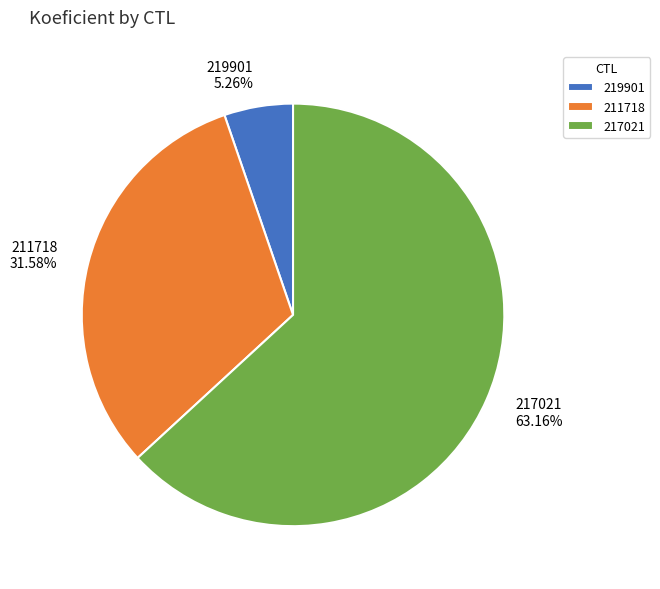

True or false: 211718 accounts for 43% of the total.

False